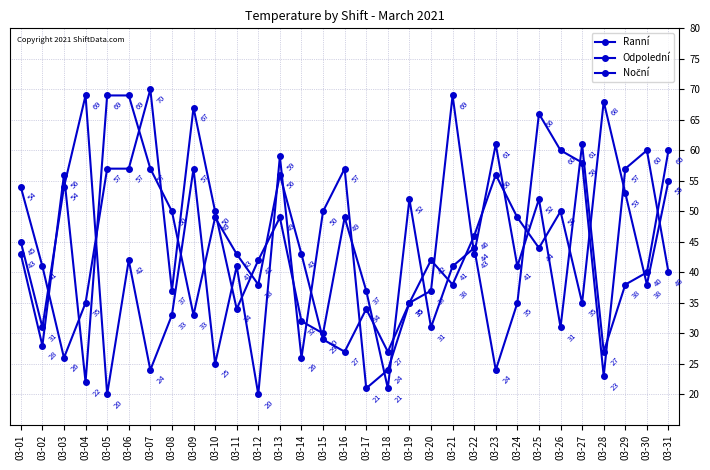

How many series are shown in this chart?

3